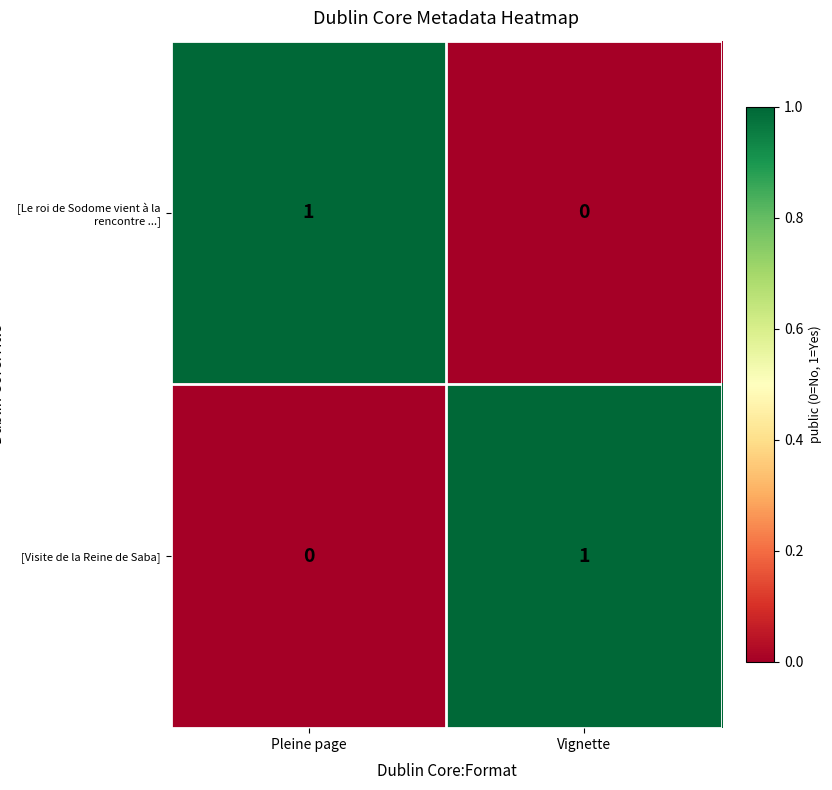

The [Visite de la Reine de Saba] series shows 0 at Pleine page. True or false?

True